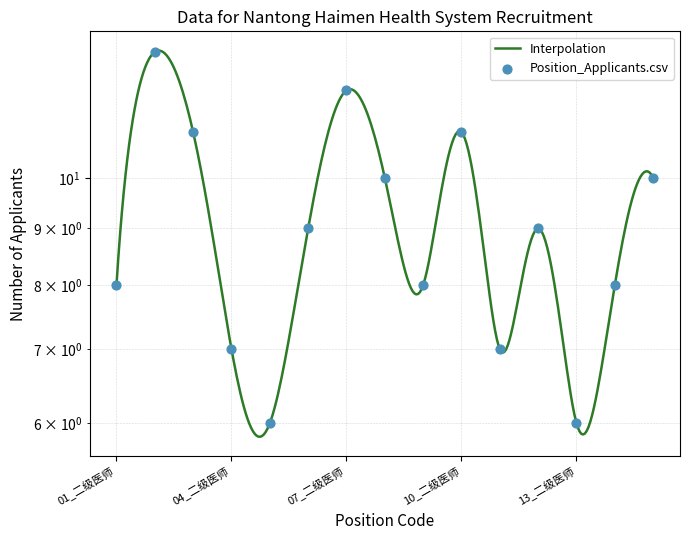

Which has a higher value, 06_二级医师 or 10_二级医师?

10_二级医师